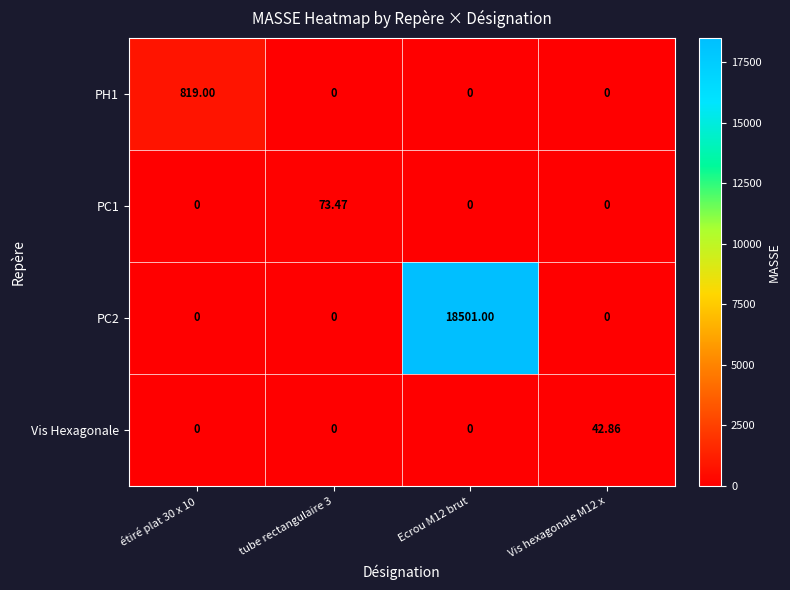

List the series in order of their peak value, highest first.

PC2, PH1, PC1, Vis Hexagonale